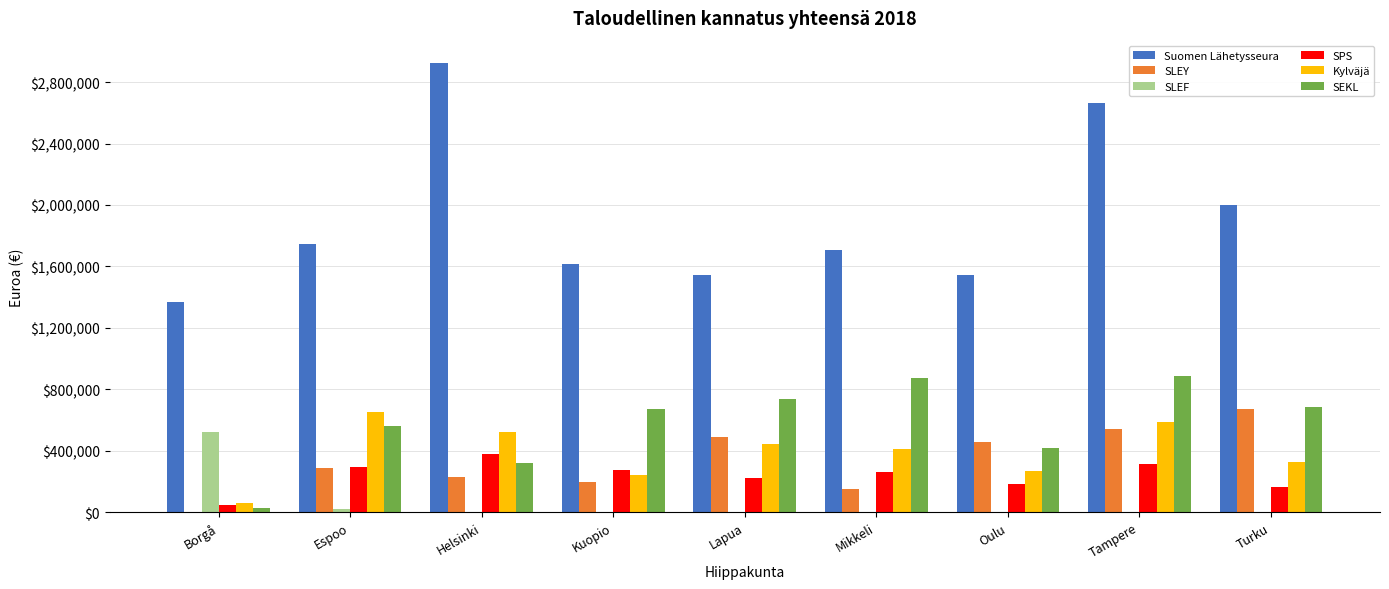

What is the highest value of the Suomen Lähetysseura series?

2923277.0